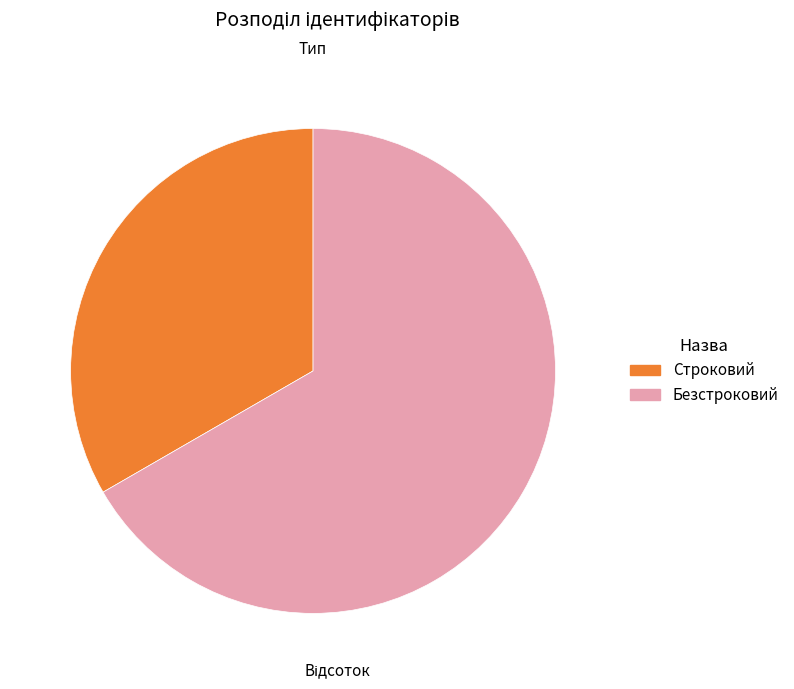

Is there a majority slice in this chart?

Yes